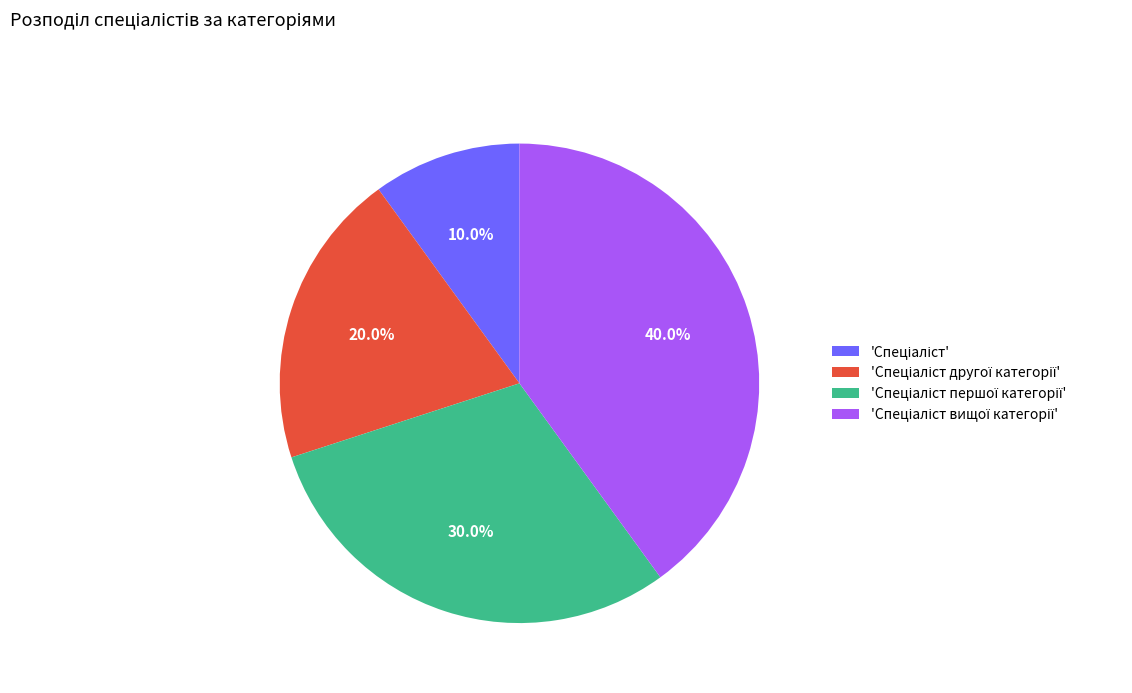

Does any single category account for the majority?

No